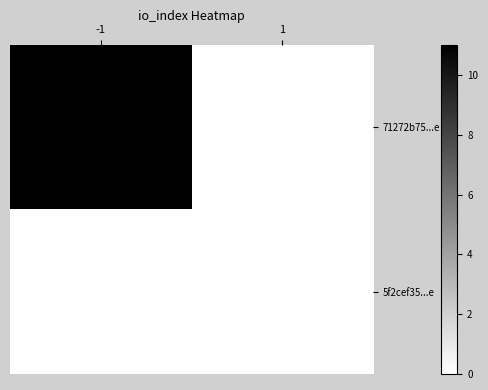

What is the spread (max minus min) of values at -1?

11